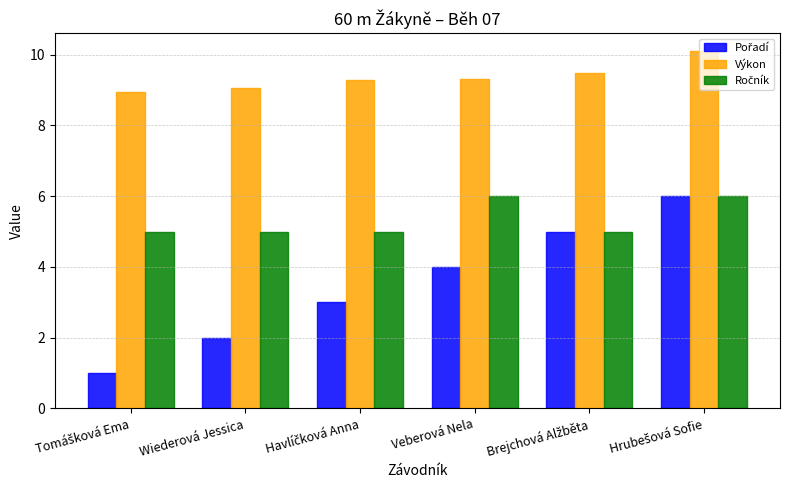

What is the difference between the highest and lowest values at Wiederová Jessica?

7.1